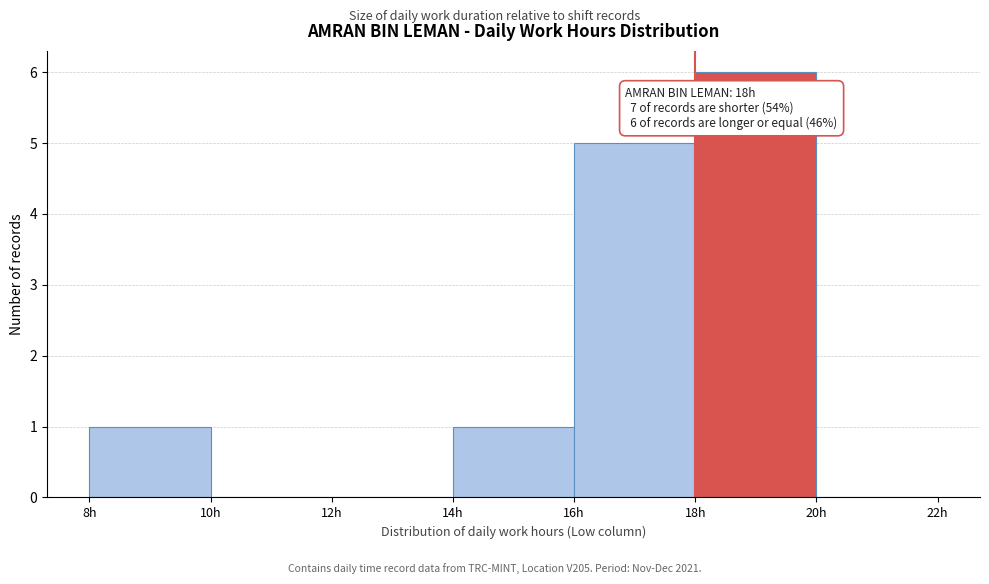

Which range on the x-axis has the tallest bar?

18 to 20